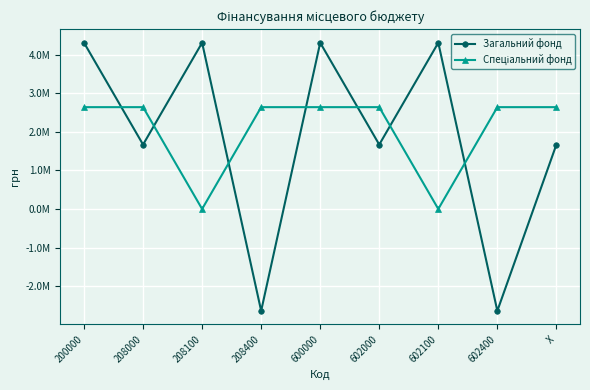

What are all the series names shown in the legend?

Загальний фонд, Спеціальний фонд